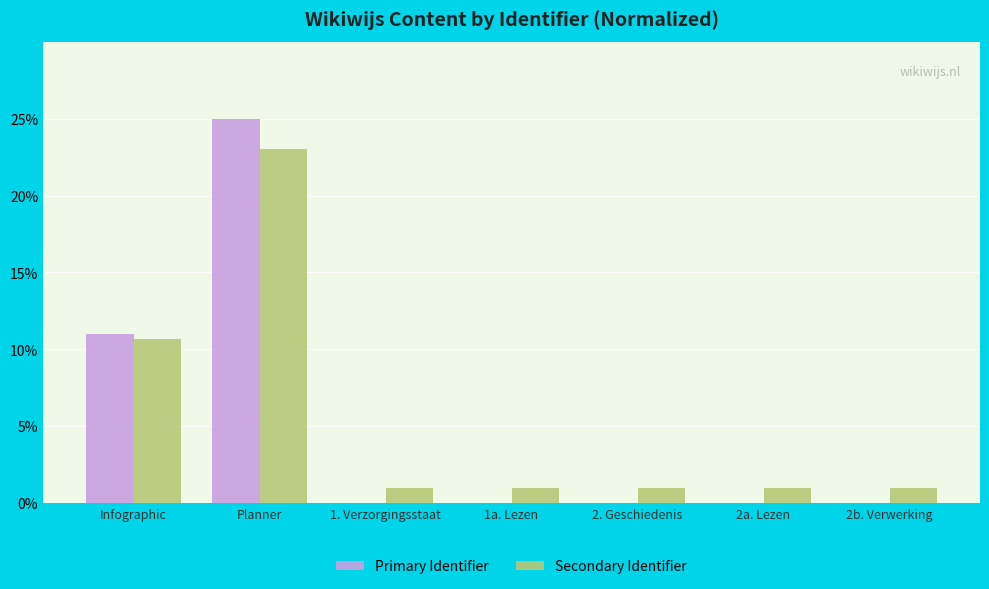

Where is Secondary Identifier nearest to the value 12?

Infographic